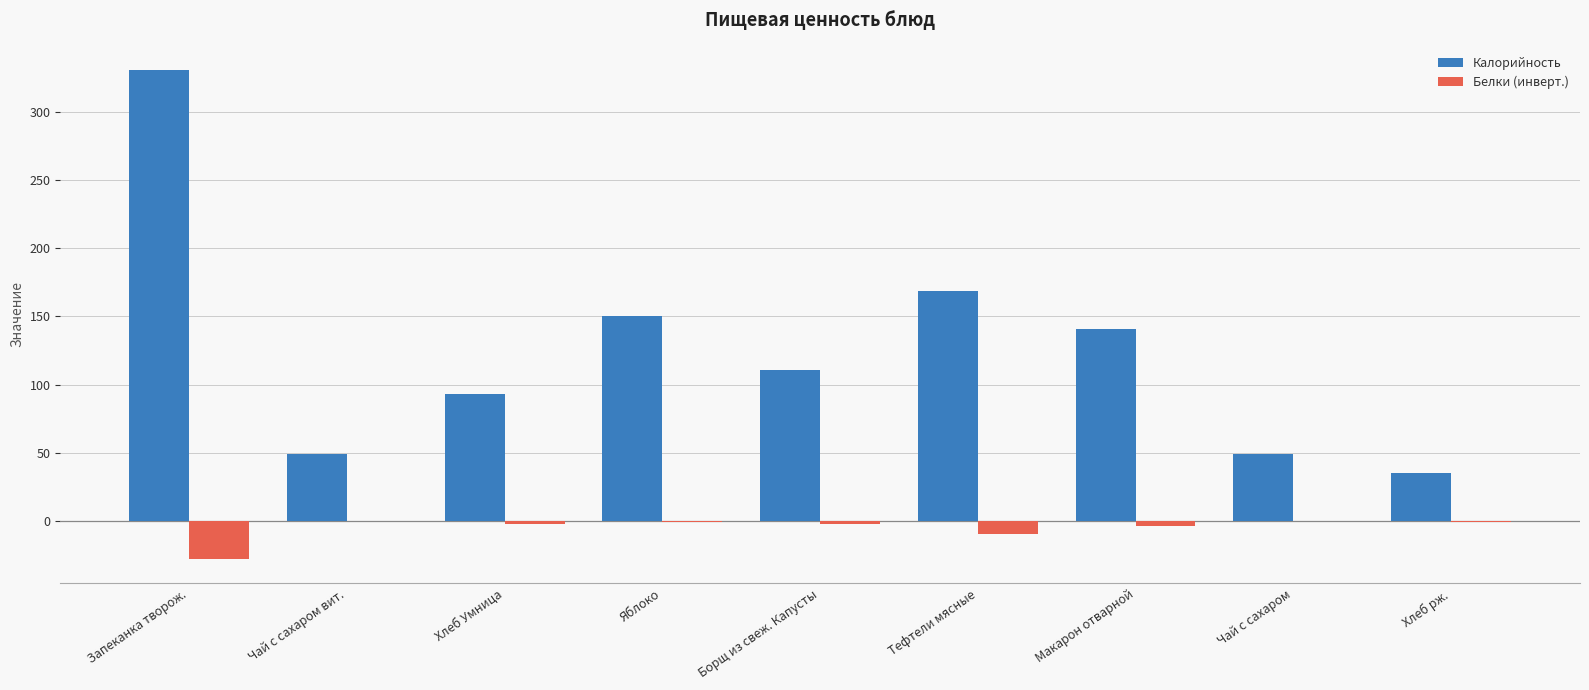

What is the sum of the Калорийность values at Чай с сахаром вит. and Хлеб Умница?

142